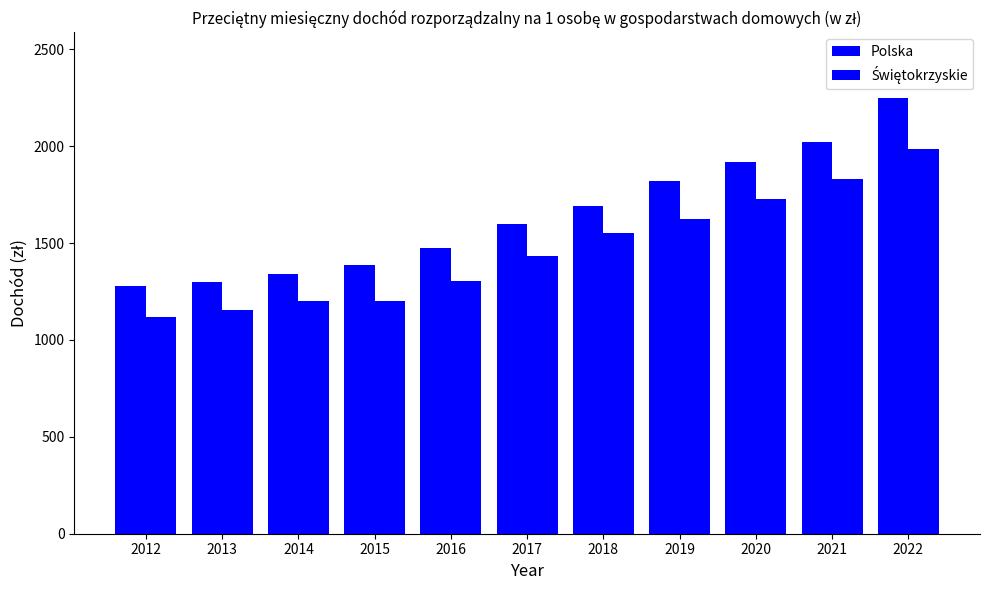

How many data points in Polska are above 1598?

6